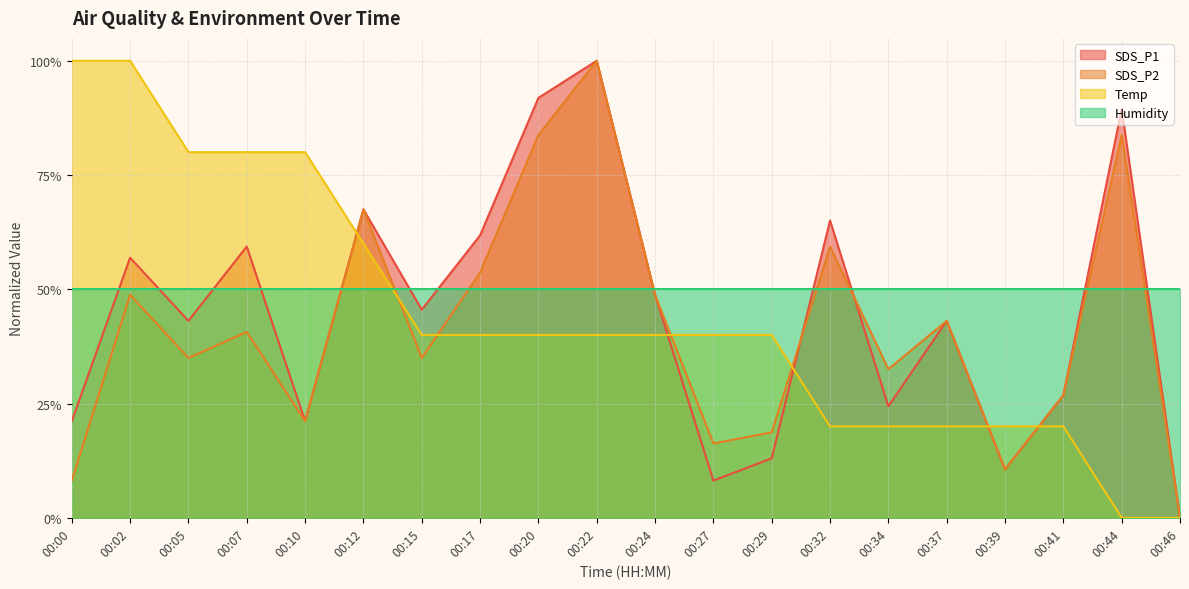

Where is SDS_P1 nearest to the value 0?

00:46